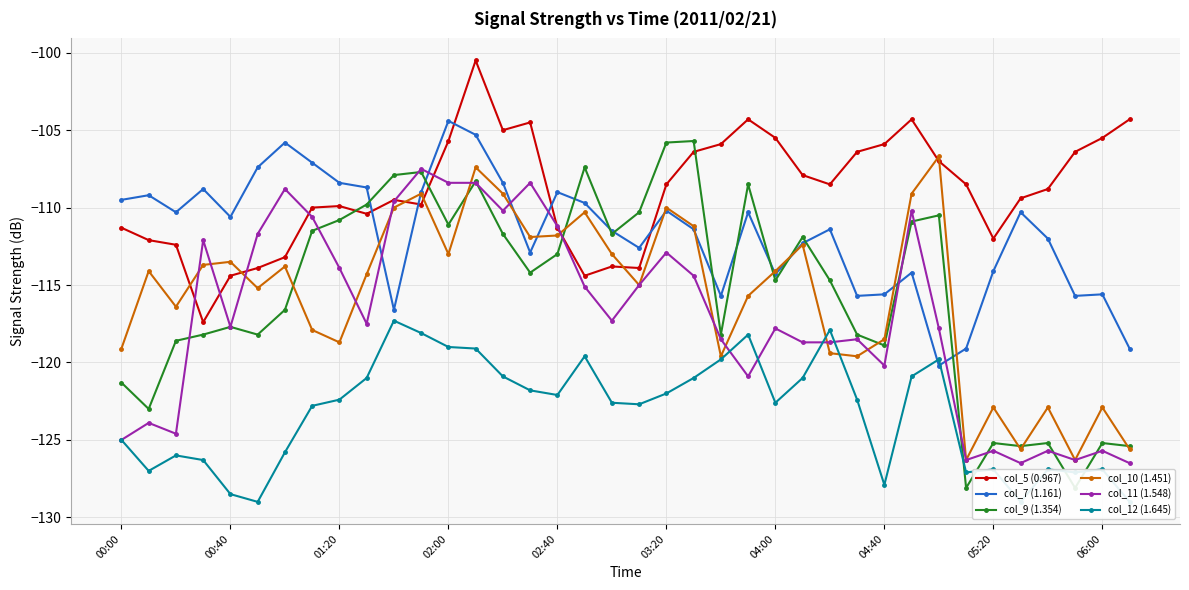

In col_10 (1.451), how many points are lower than both neighbors (excluding endpoints)?

11